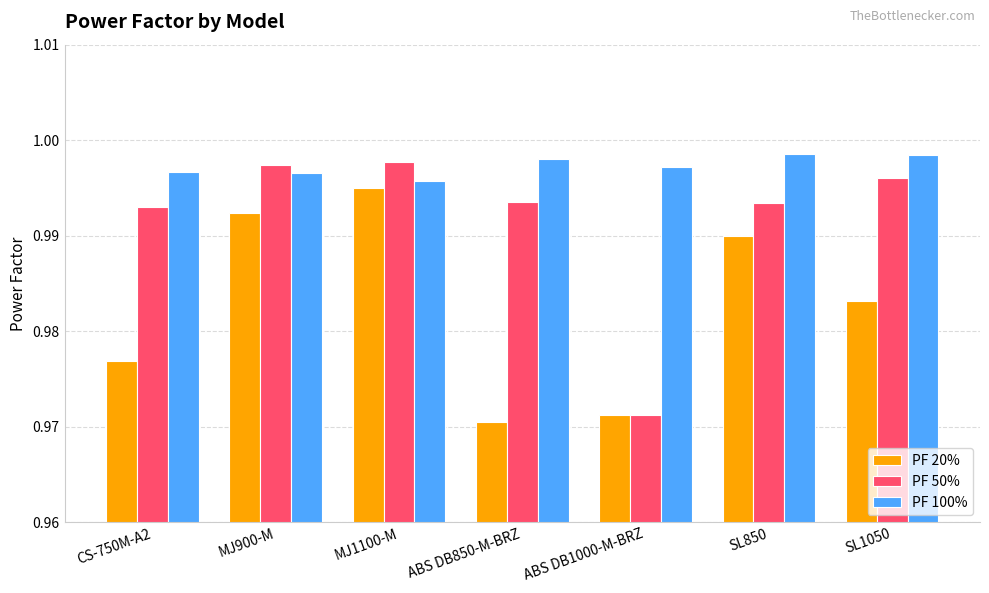

What is the sum of the PF 50% values at ABS DB850-M-BRZ and SL1050?

2.0